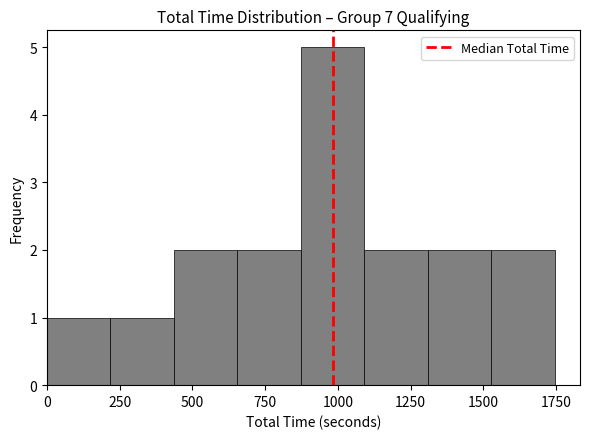

Reading left to right, transcribe this chart: for each bar, give the range it covers on the x-axis and its height. Neither the bar edges nor the heights are printed on the chart, so give them approximately, as read against the axes.

0 to 200: 1
200 to 450: 1
450 to 650: 2
650 to 850: 2
850 to 1100: 5
1100 to 1300: 2
1300 to 1550: 2
1550 to 1750: 2